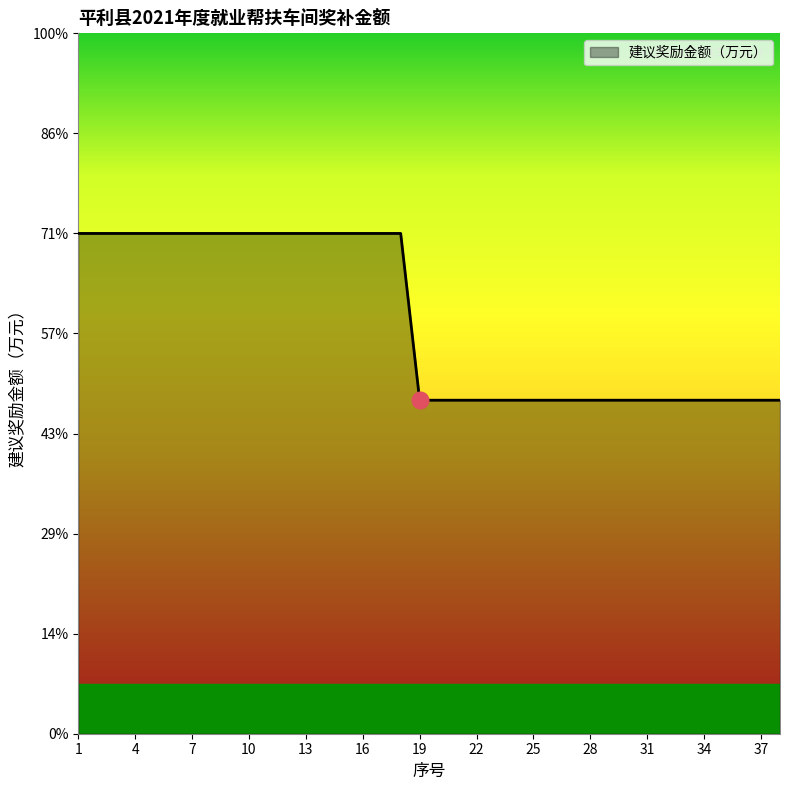

Does the chart have visible grid lines?

No